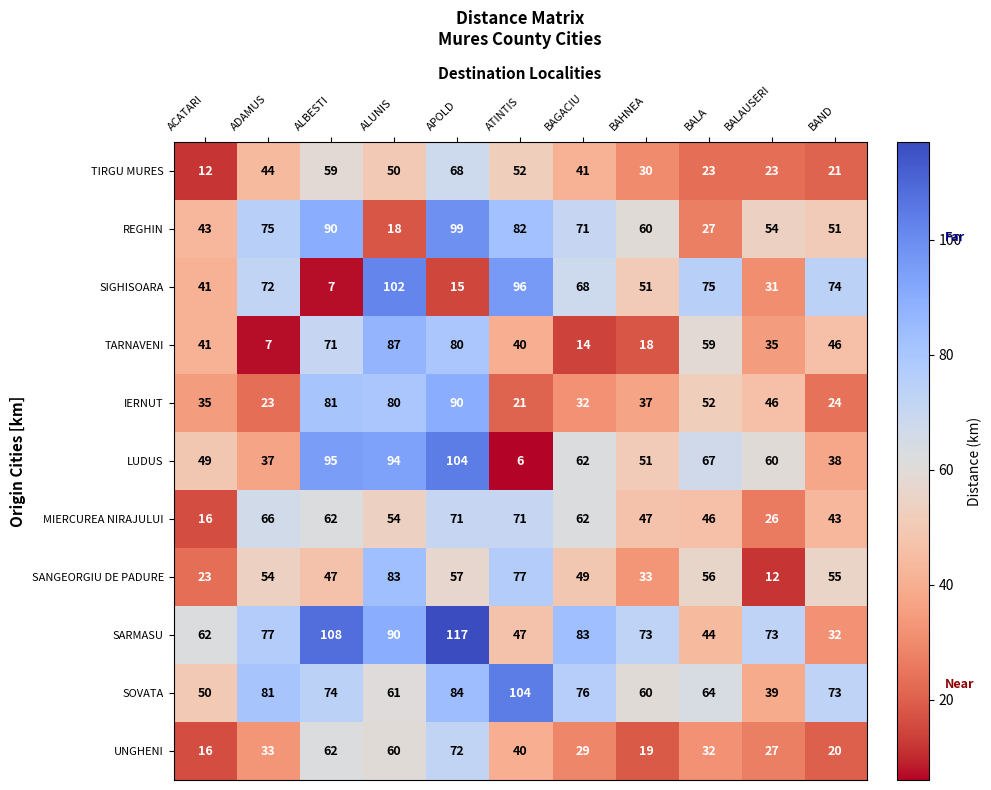

What is the difference between the maximum and minimum values in the SOVATA series?

65